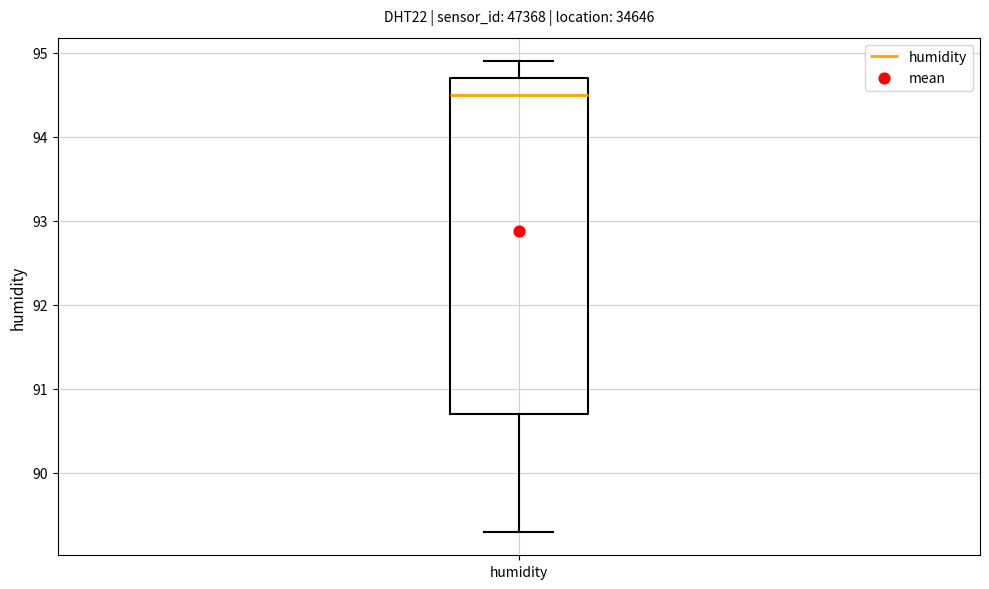

Transcribe this box plot: give where the median line is, the range the box spans, and where the two whiskers end, as read against the y-axis. The values are not printed on the chart, so give them approximately, as read against the axis.

median 94.5, box 90.7 to 94.7, whiskers 89.3 to 94.9